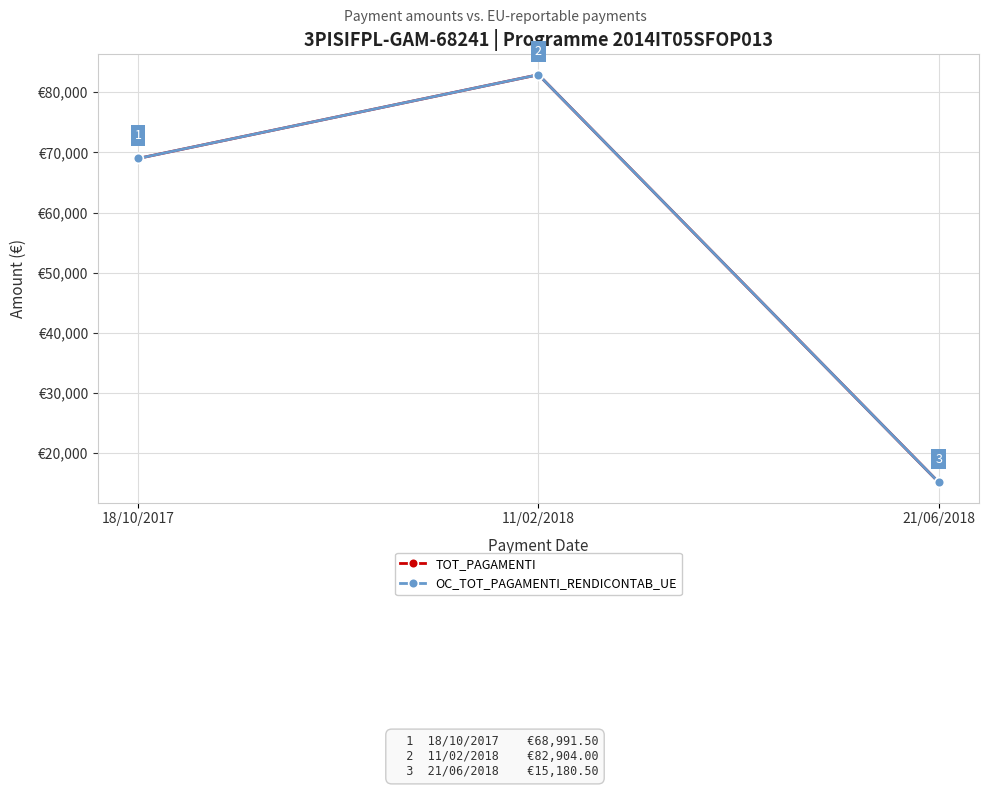

What is the sum of all OC_TOT_PAGAMENTI_RENDICONTAB_UE values?

167076.0